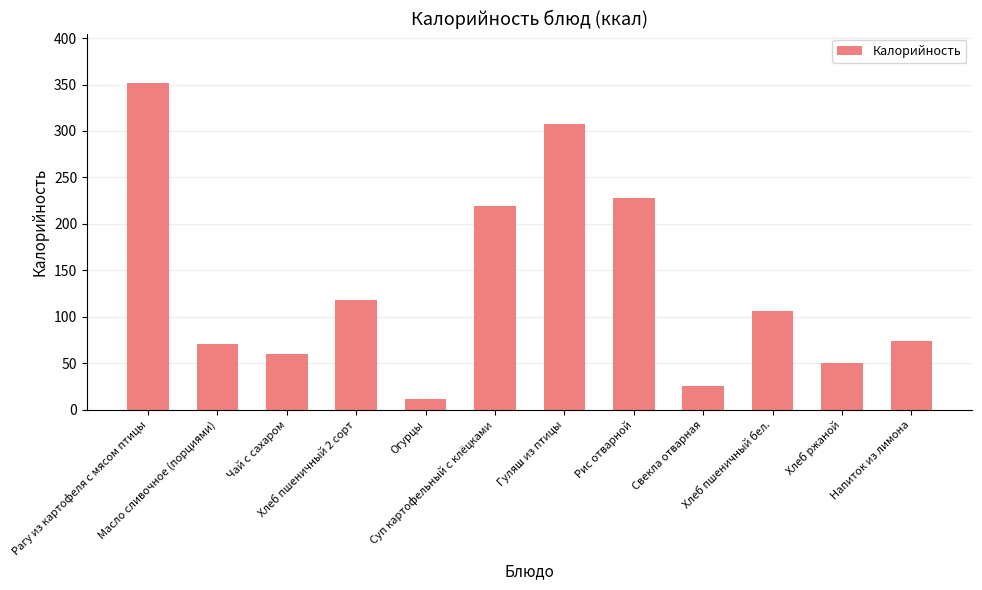

Approximately how many times larger is the value at Чай с сахаром compared to Напиток из лимона?

0.8